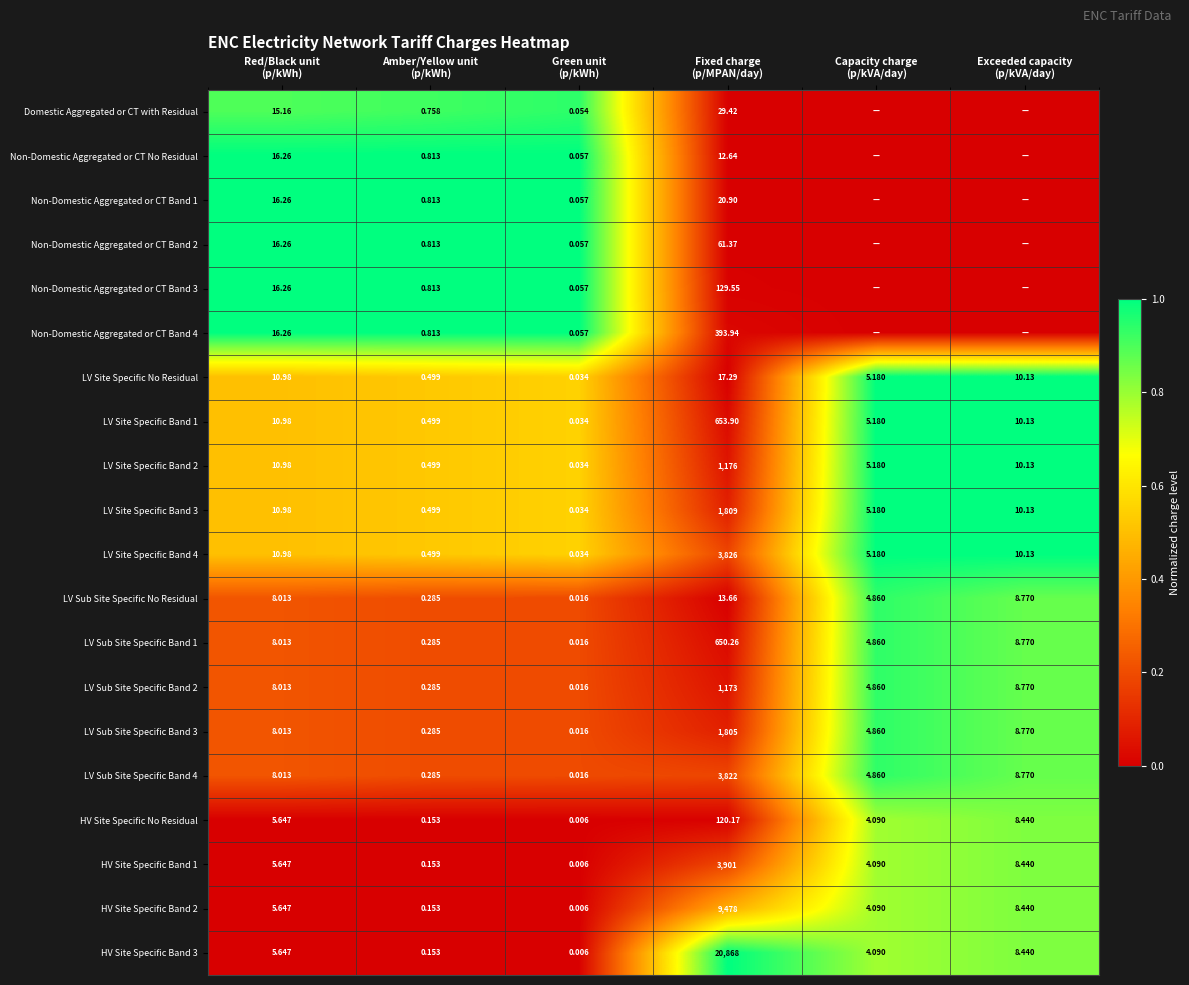

The value of Non-Domestic Aggregated or CT Band 4 at Red/Black unit (p/kWh) is 1.0. True or false?

True